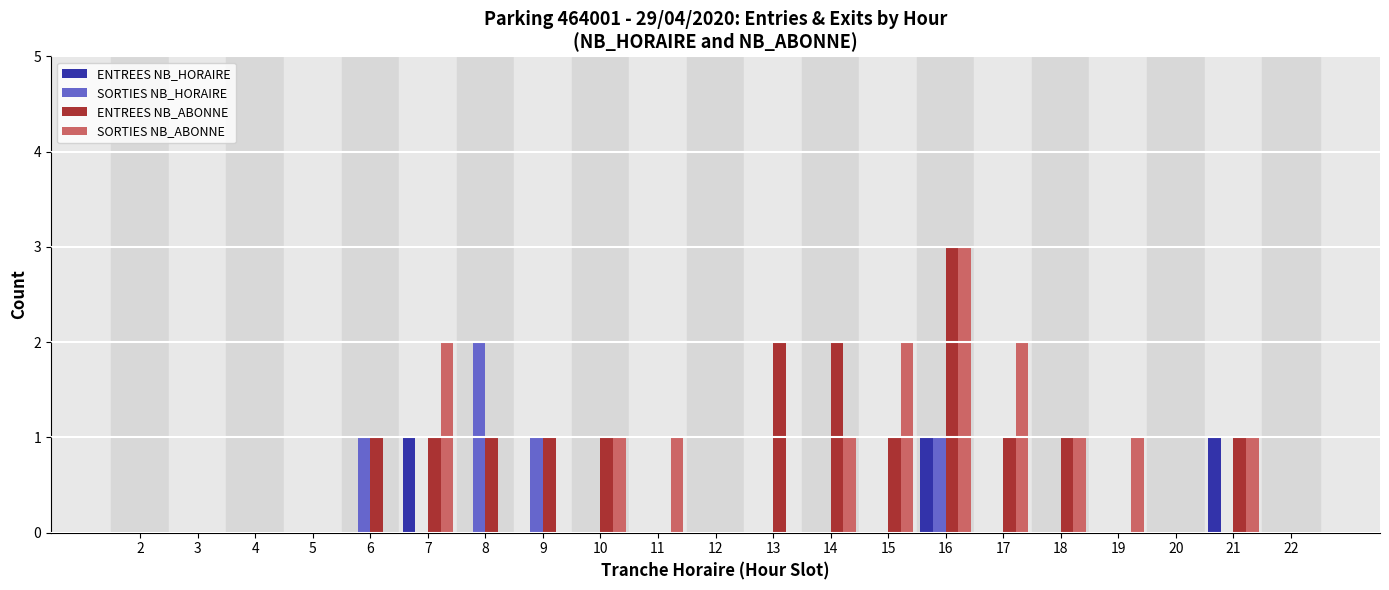

Reading left to right, transcribe all the data shown in this chart.

ENTREES NB_HORAIRE: 0	0	0	0	0	1	0	0	0	0	0	0	0	0	1	0	0	0	0	1	0
SORTIES NB_HORAIRE: 0	0	0	0	1	0	2	1	0	0	0	0	0	0	1	0	0	0	0	0	0
ENTREES NB_ABONNE: 0	0	0	0	1	1	1	1	1	0	0	2	2	1	3	1	1	0	0	1	0
SORTIES NB_ABONNE: 0	0	0	0	0	2	0	0	1	1	0	0	1	2	3	2	1	1	0	1	0